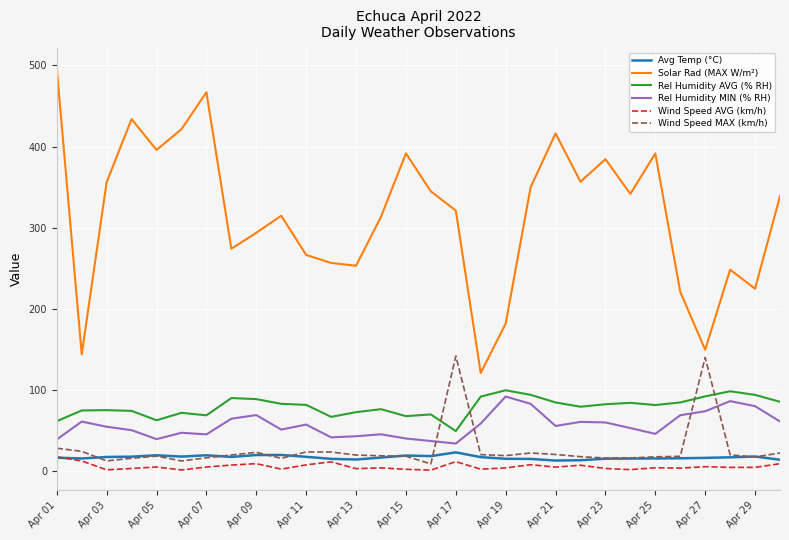

How many lines are shown in the chart?

6